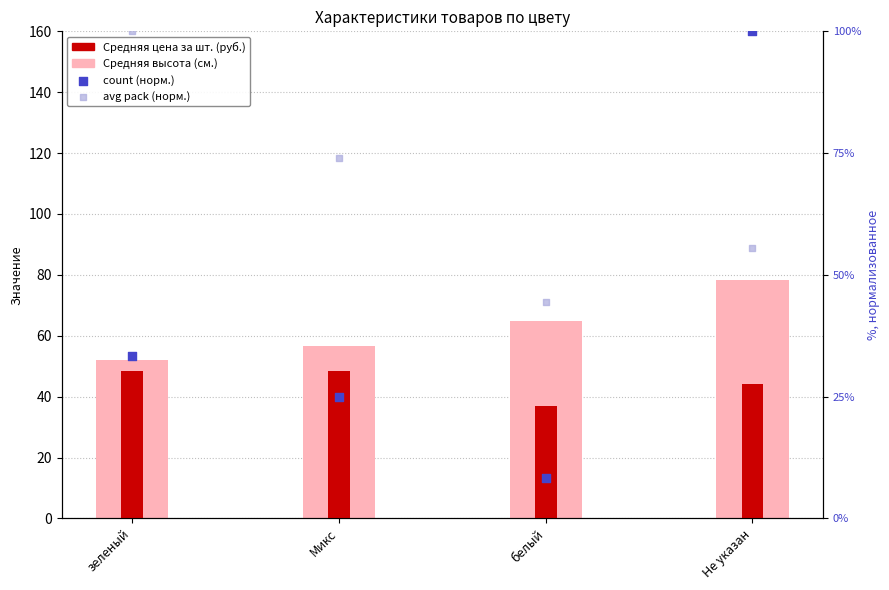

Which series has the widest spread of Y values?

count (норм.)